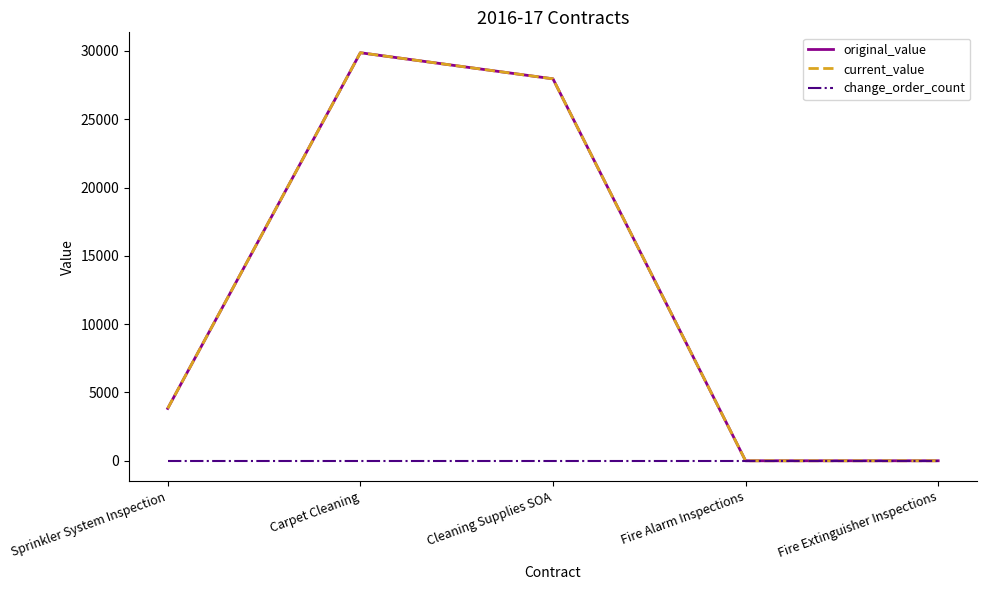

Is this an area chart (filled region under the line)?

No